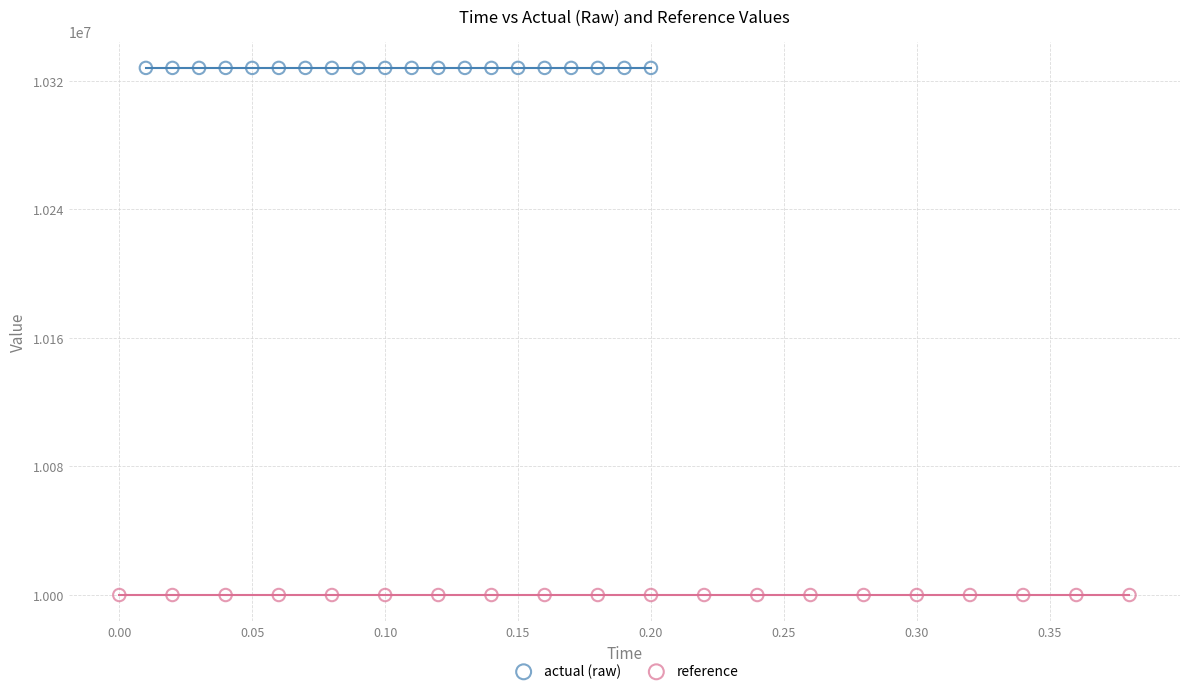

Which series contains the highest Y value?

actual (raw)